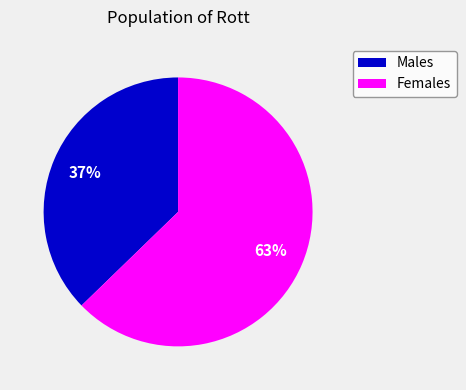

To the nearest percent, what is the combined percentage of Females and Males?

100%